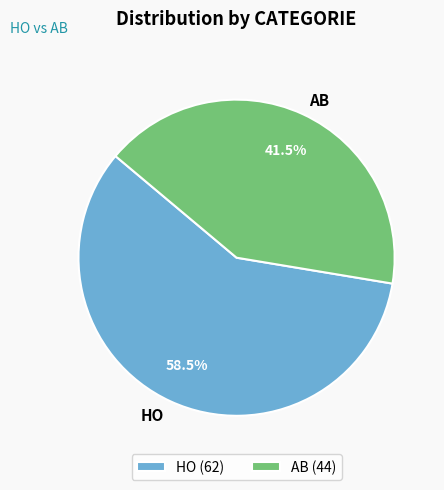

Which category has the smallest portion of the pie?

AB